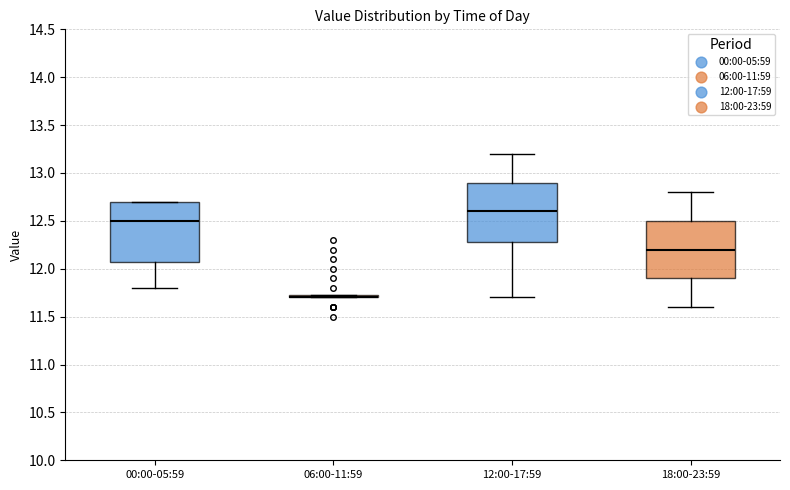

Where is the lower edge of the box for 00:00-05:59 on the y-axis? The values are not printed on the chart, so give them approximately, as read against the axis.

12.10